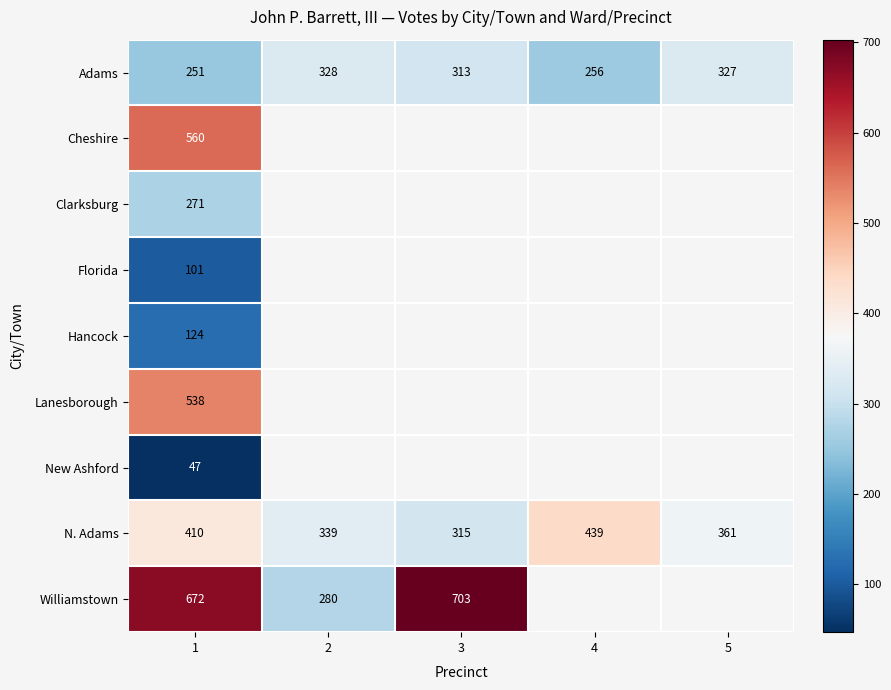

The N. Adams series shows 544 at 5. True or false?

False